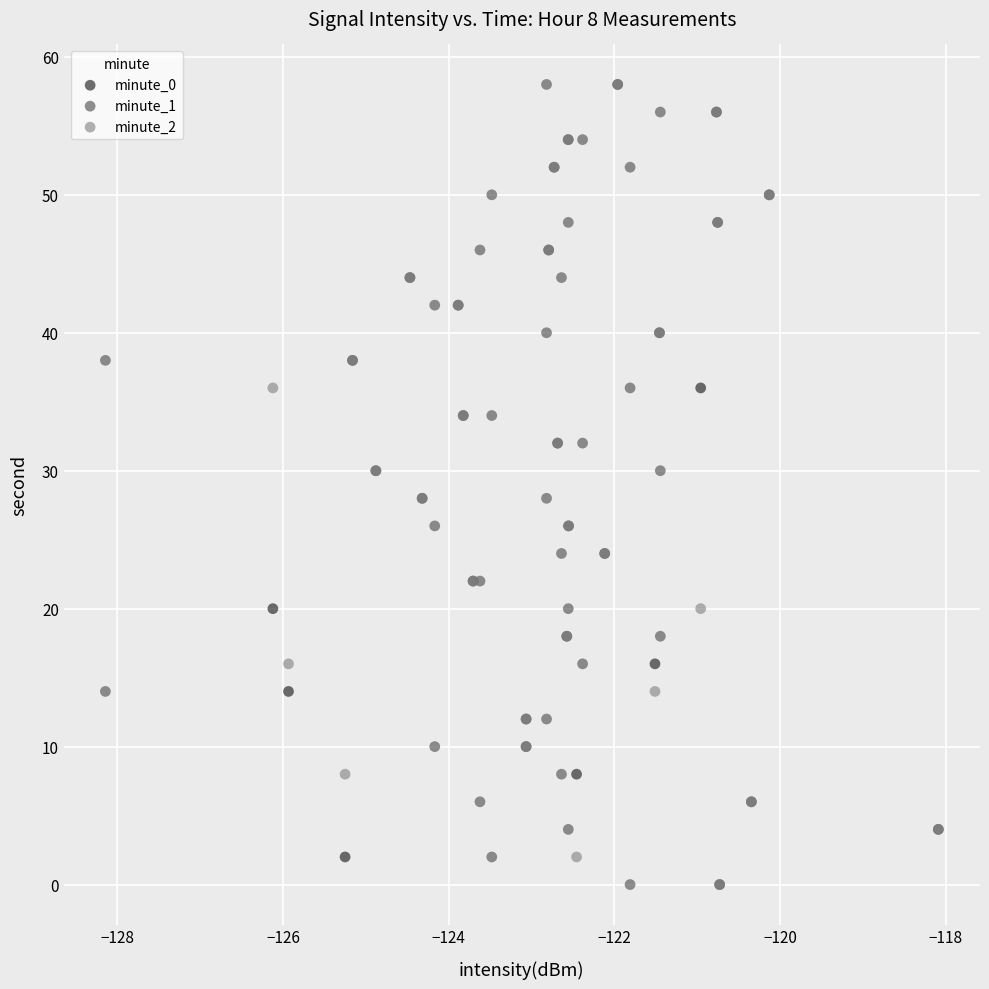

What are all the series names shown in the legend?

minute_0, minute_1, minute_2